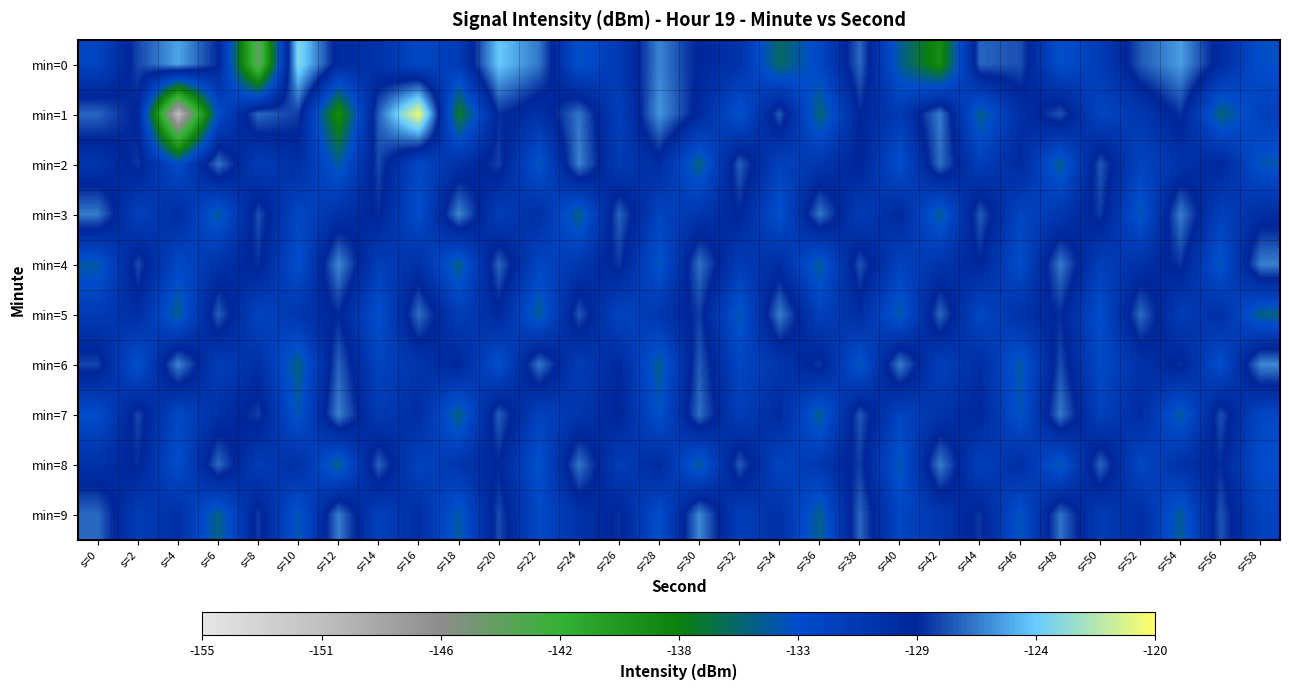

Which label corresponds to the largest value in the chart?

s=16